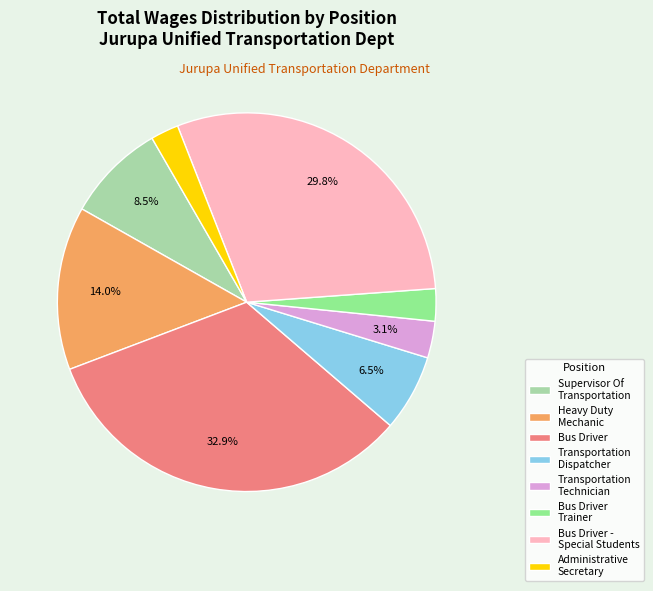

To the nearest percent, what portion does Bus Driver - Special Students represent?

30%